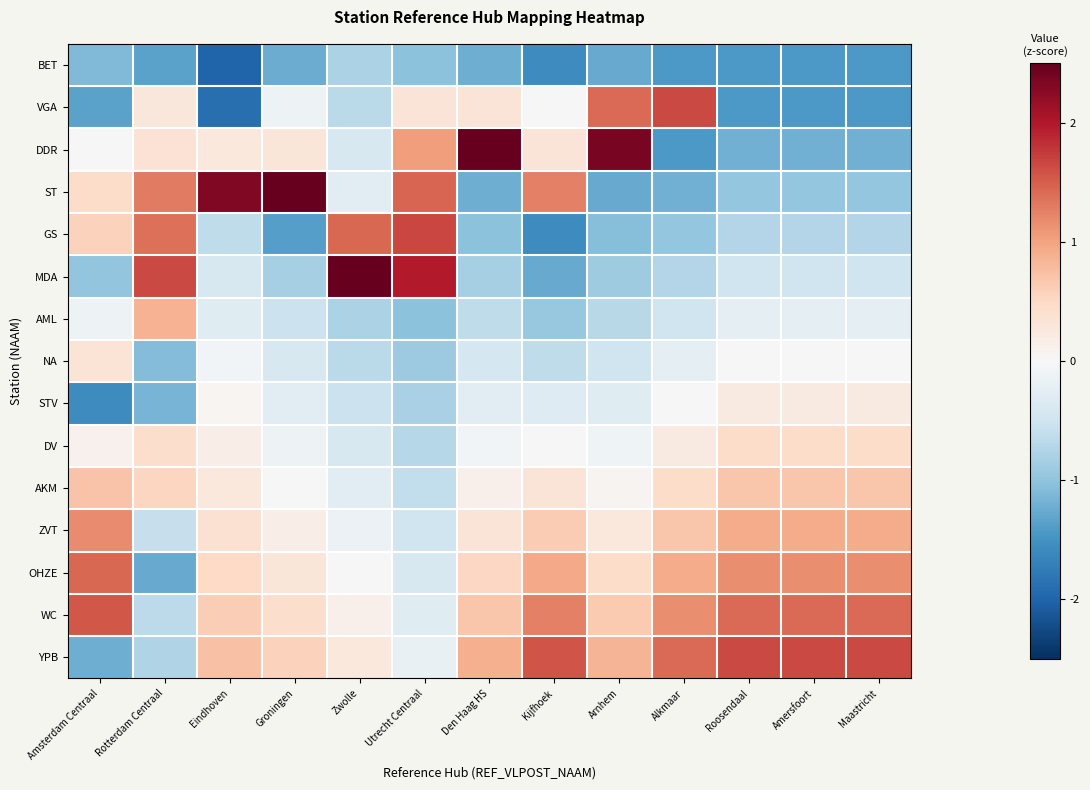

How many distinct data groups are displayed?

15